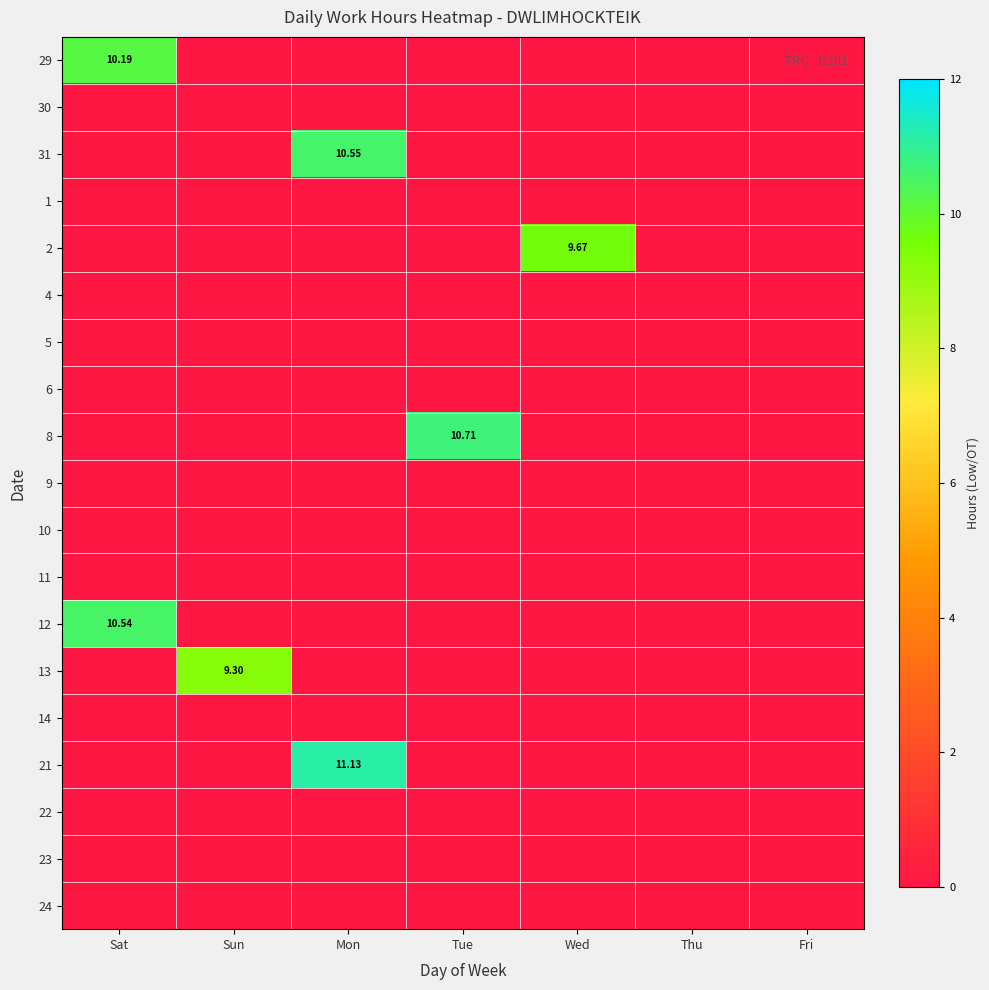

Rank the series at Sun from highest to lowest value.

13, 29, 30, 31, 1, 2, 4, 5, 6, 8, 9, 10, 11, 12, 14, 21, 22, 23, 24